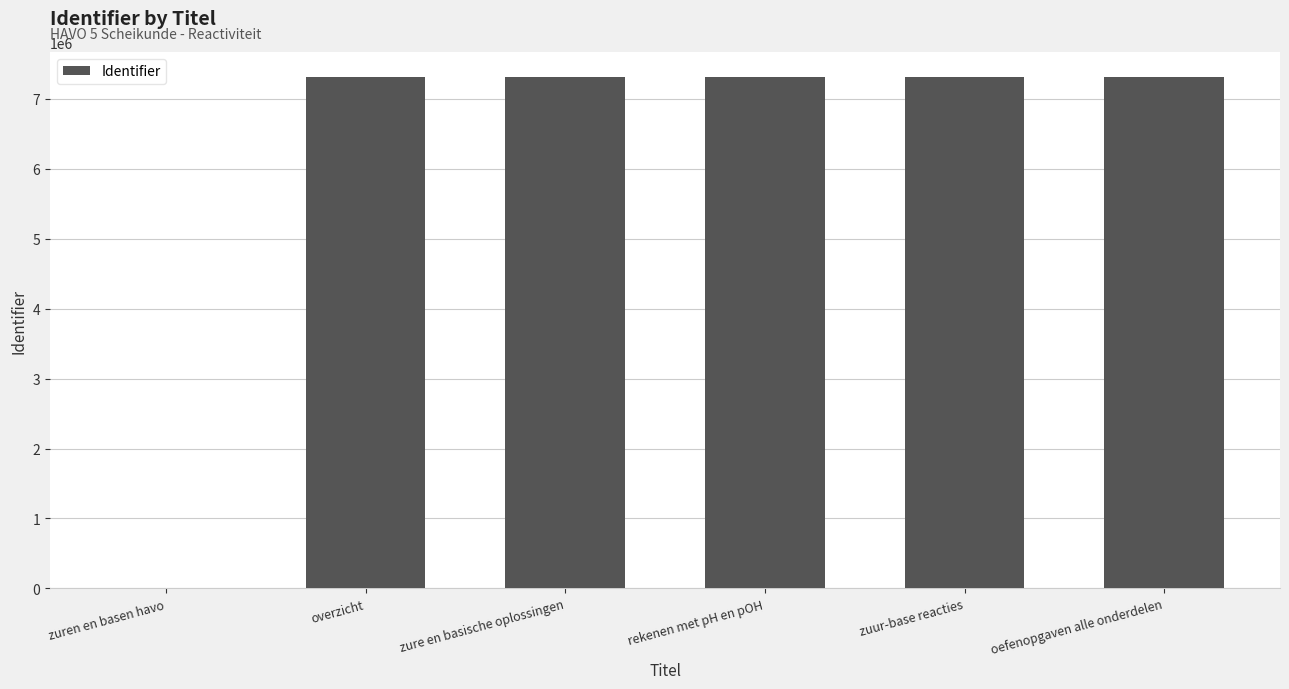

What is the maximum value shown in the chart?

7308282